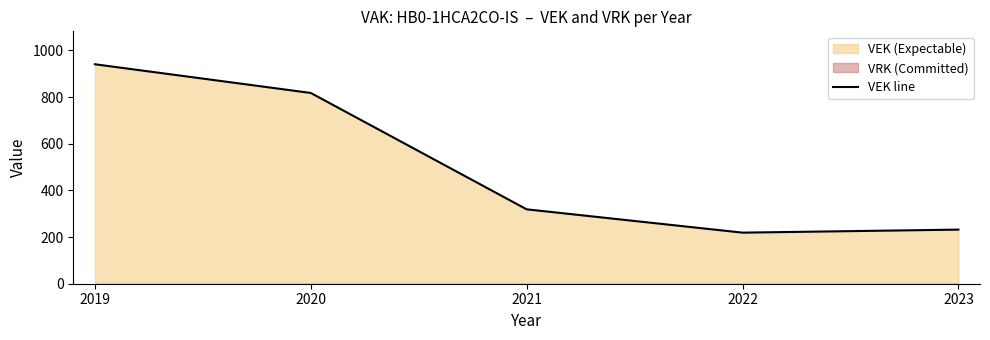

Which has a higher value, 2019 or 2022?

2019